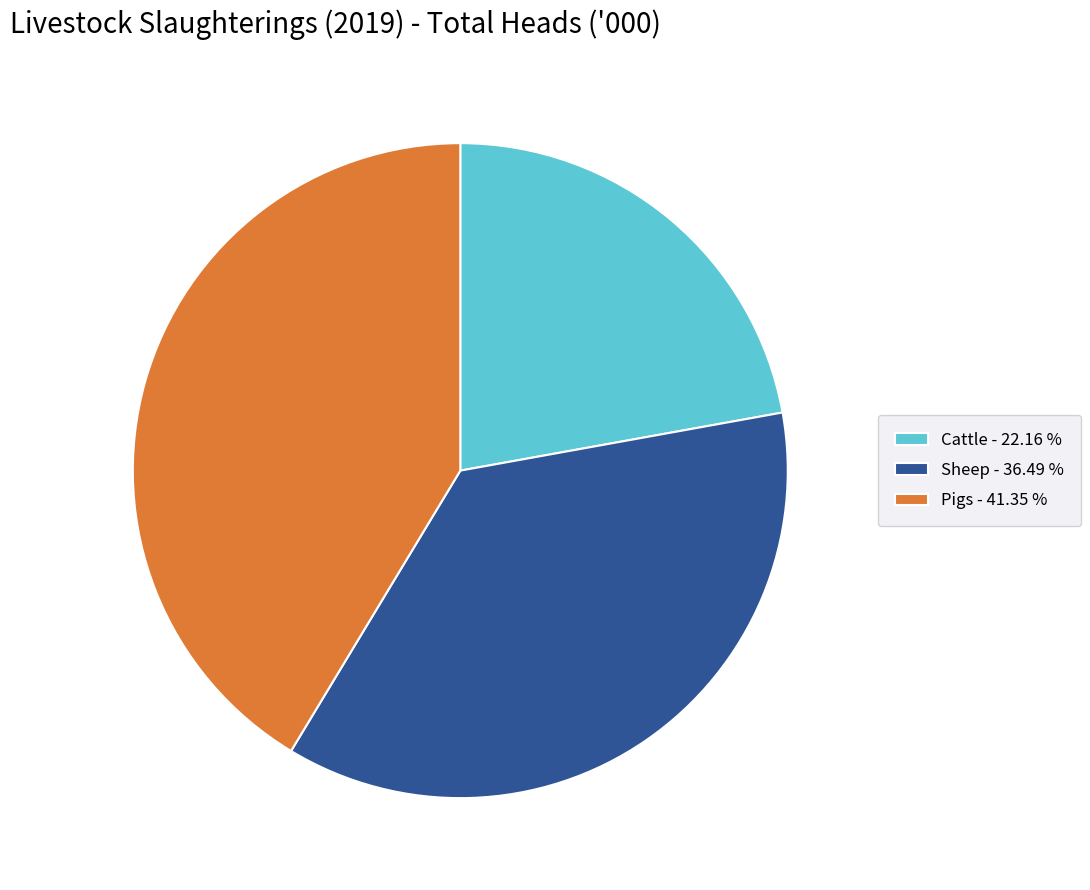

What is the largest slice in the pie chart?

Pigs